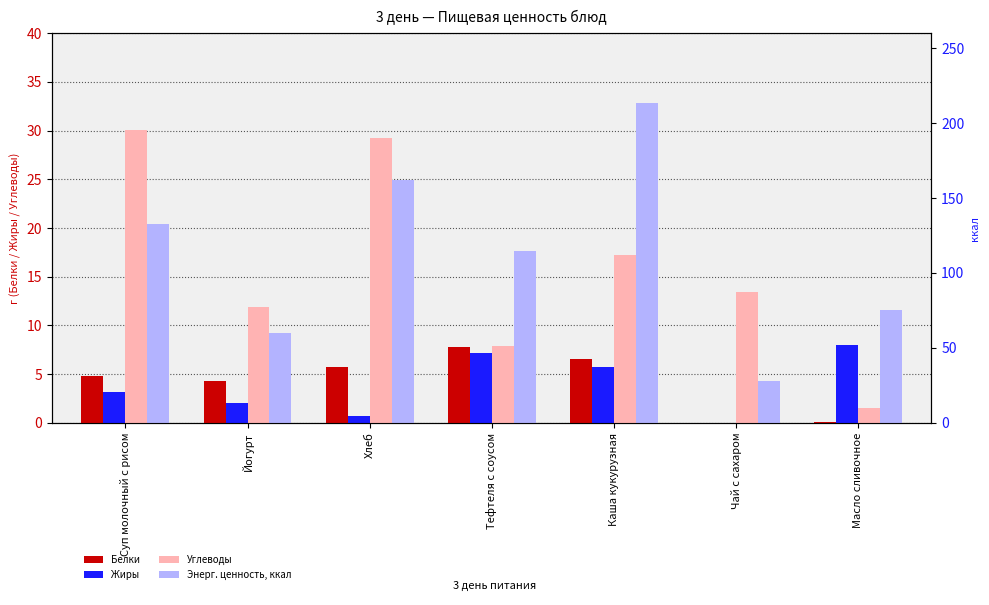

At which category does the chart reach its peak across all series?

Каша кукурузная